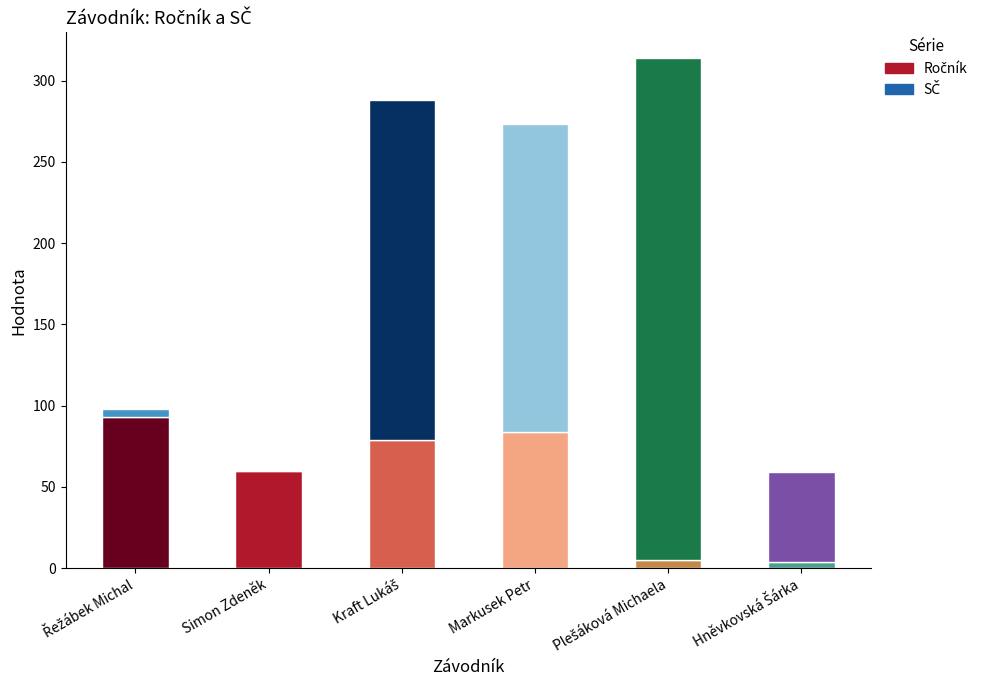

Are the bars grouped side by side (vs. stacked)?

No